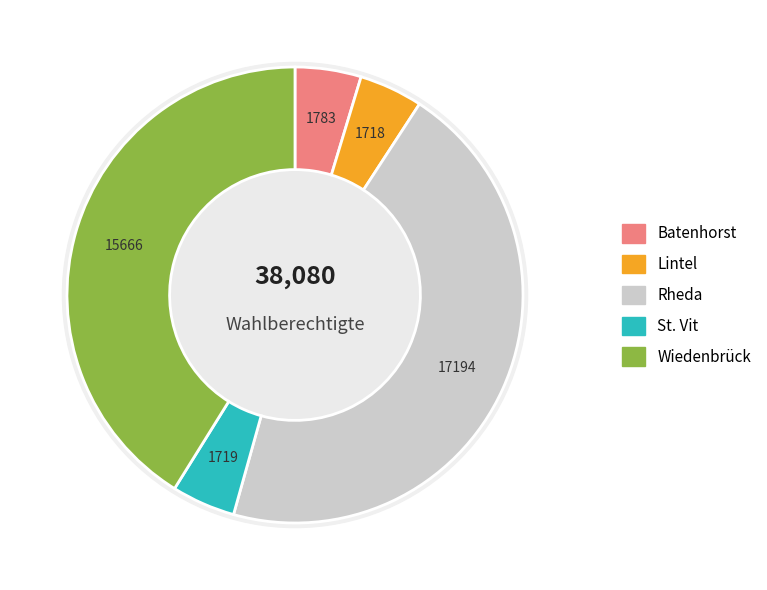

What is the smallest slice in the pie chart?

Lintel